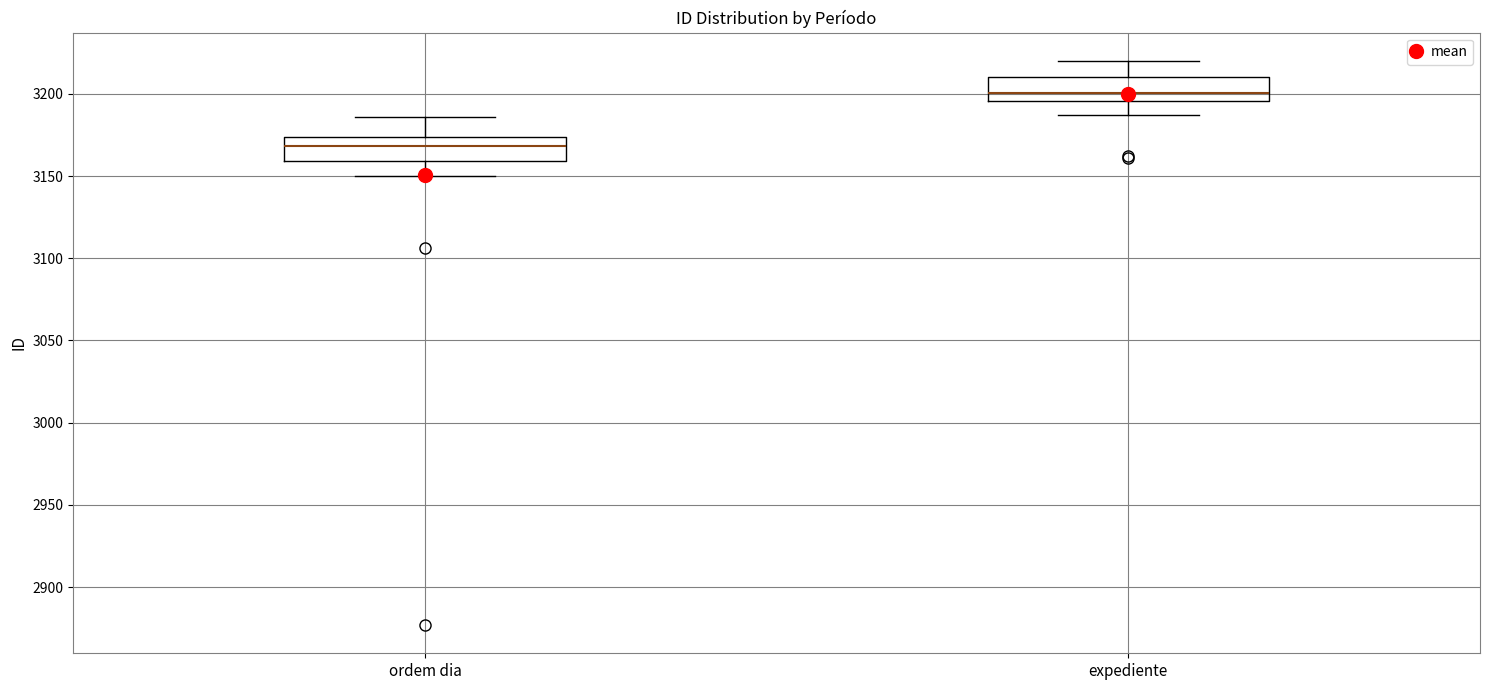

Where is the upper edge of the box for ordem dia on the y-axis? The values are not printed on the chart, so give them approximately, as read against the axis.

3175